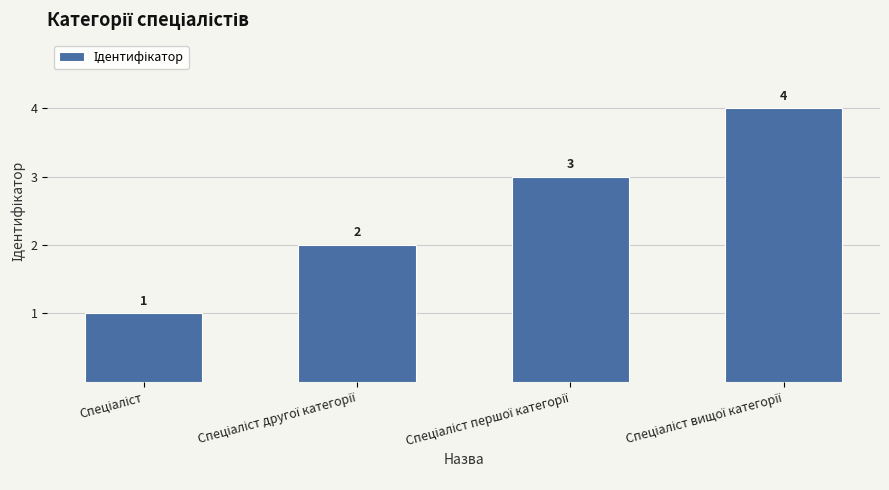

Does the chart contain any negative values?

No